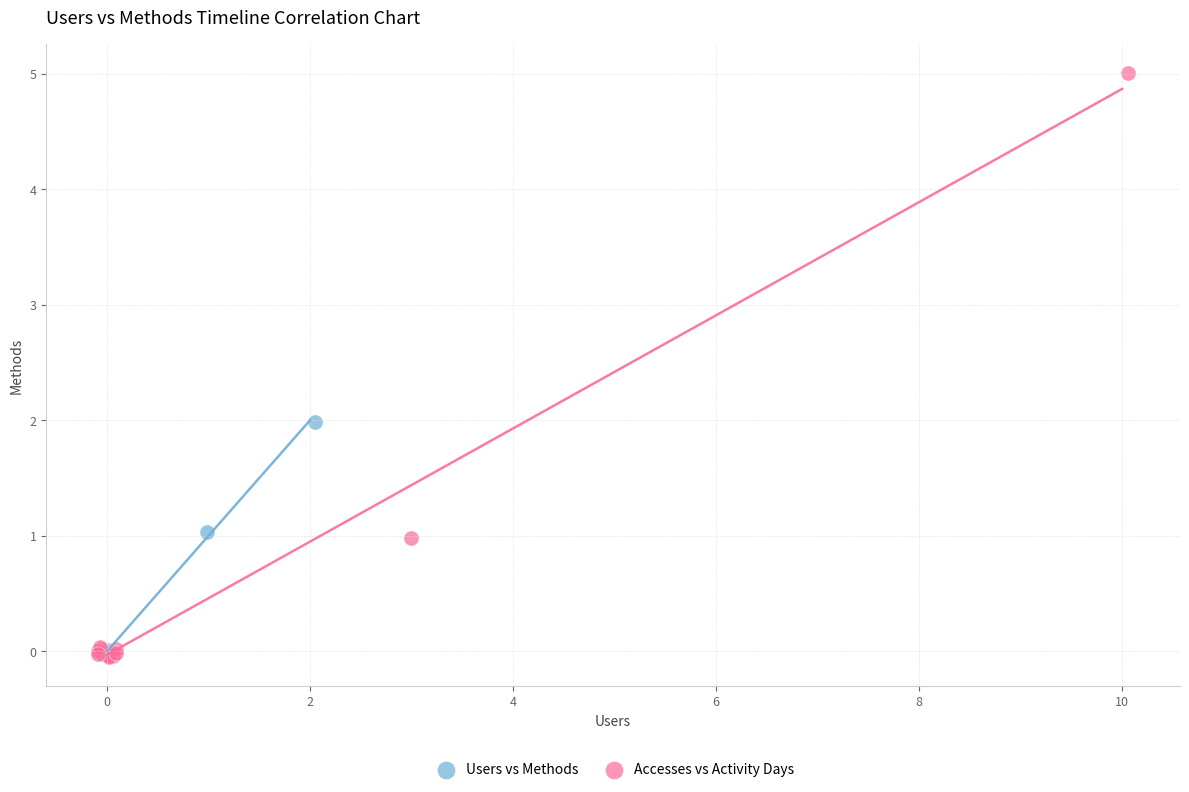

What are all the series names shown in the legend?

Users vs Methods, Accesses vs Activity Days